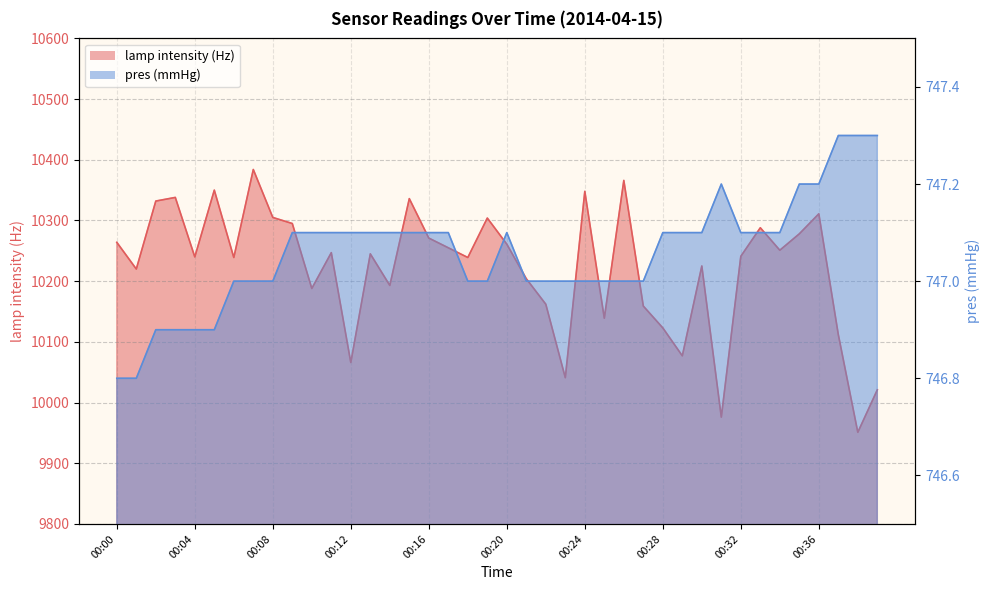

True or false: pres (mmHg) has more than 1 interior local peaks.

True